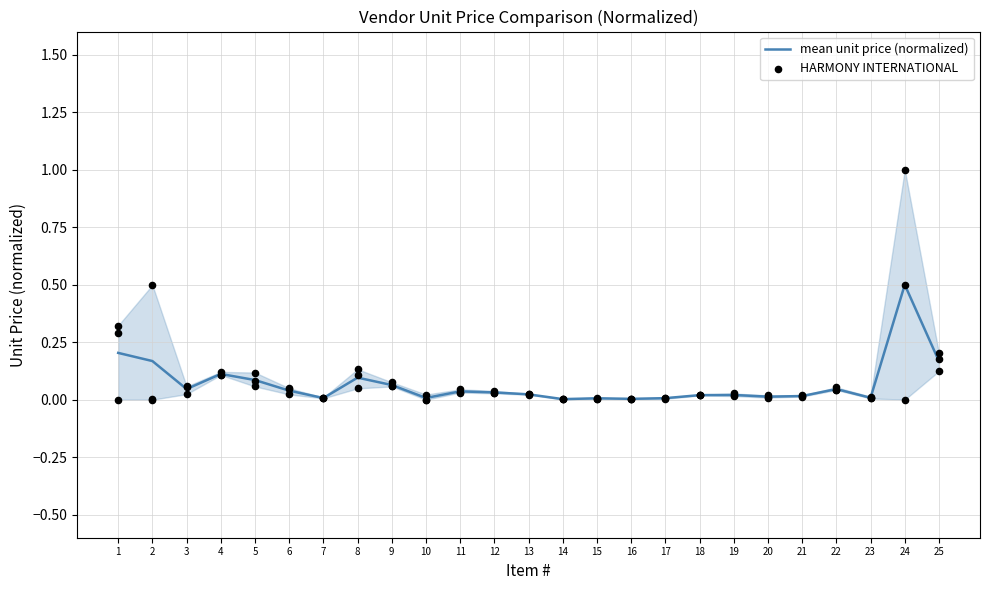

Is the value of HARMONY INTERNATIONAL at 9 greater than the value of mean unit price (normalized) at 24?

No